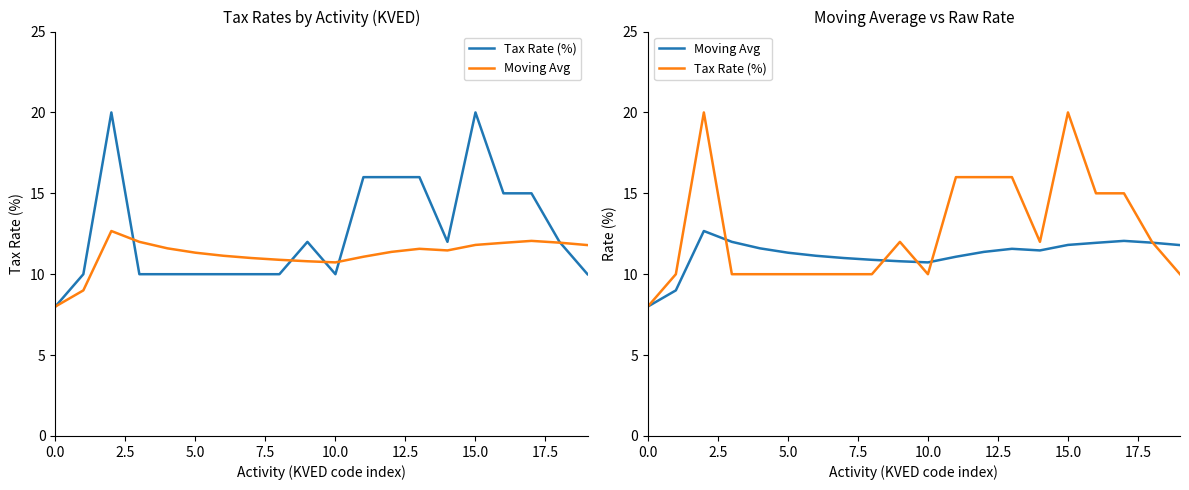

After their last crossing, which series has the higher values: Moving Avg or Tax Rate (%)?

Moving Avg